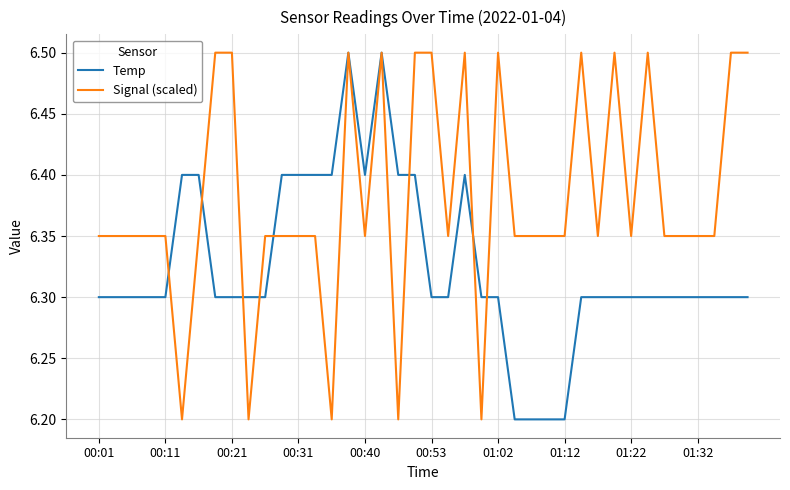

What is the greatest value displayed?

6.5